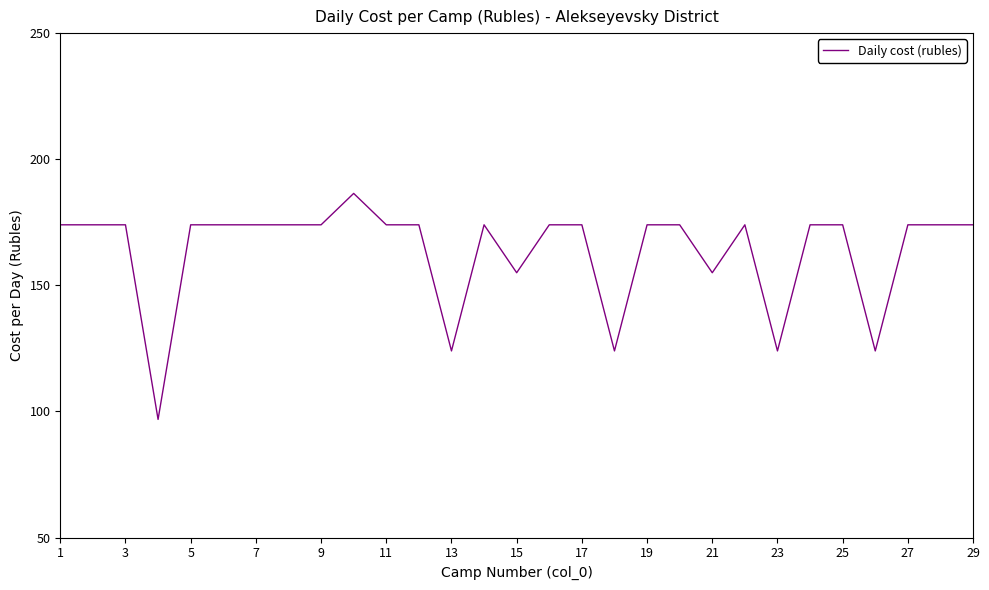

What is the difference between the maximum and minimum values?

89.6